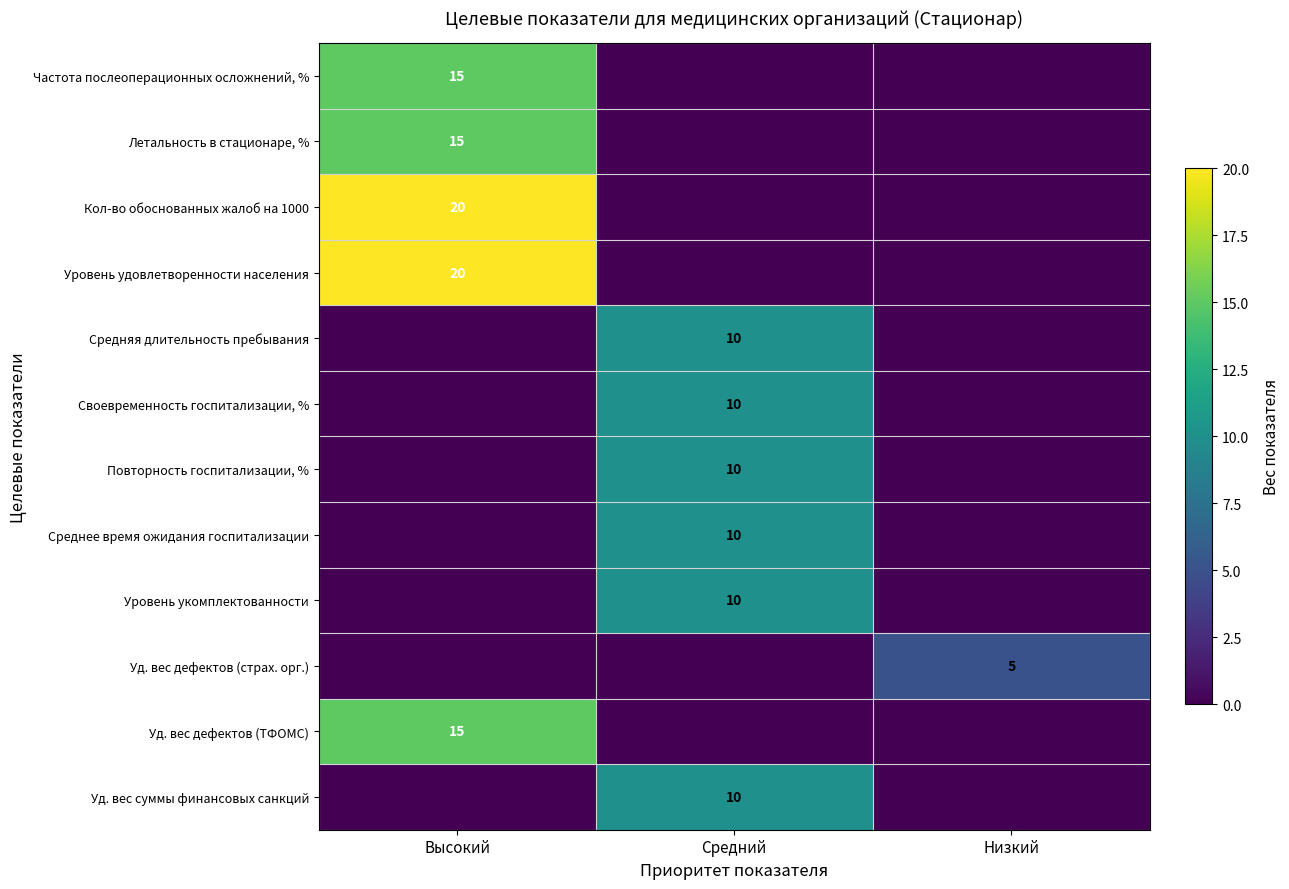

The Летальность в стационаре, % series shows 9 at Высокий. True or false?

False